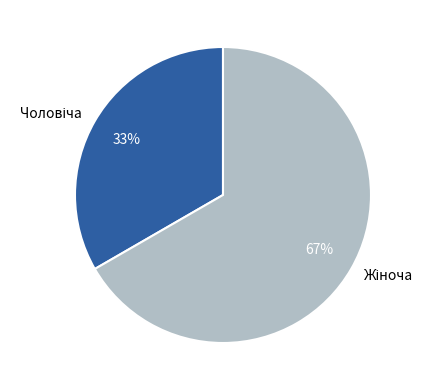

To the nearest percent, what is the average slice percentage?

50%